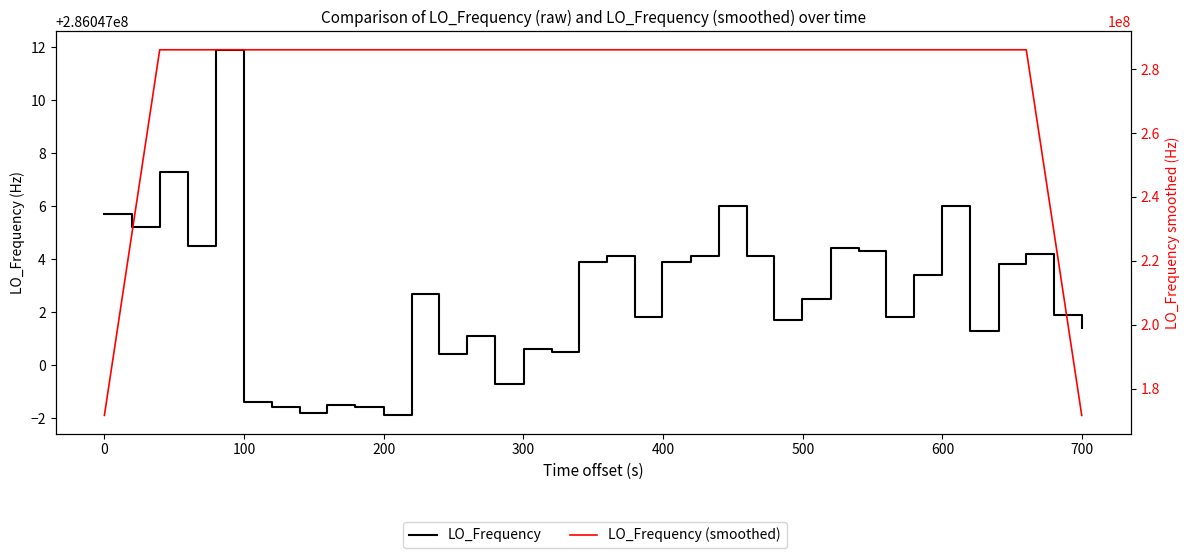

What are all the series names shown in the legend?

LO_Frequency, LO_Frequency (smoothed)